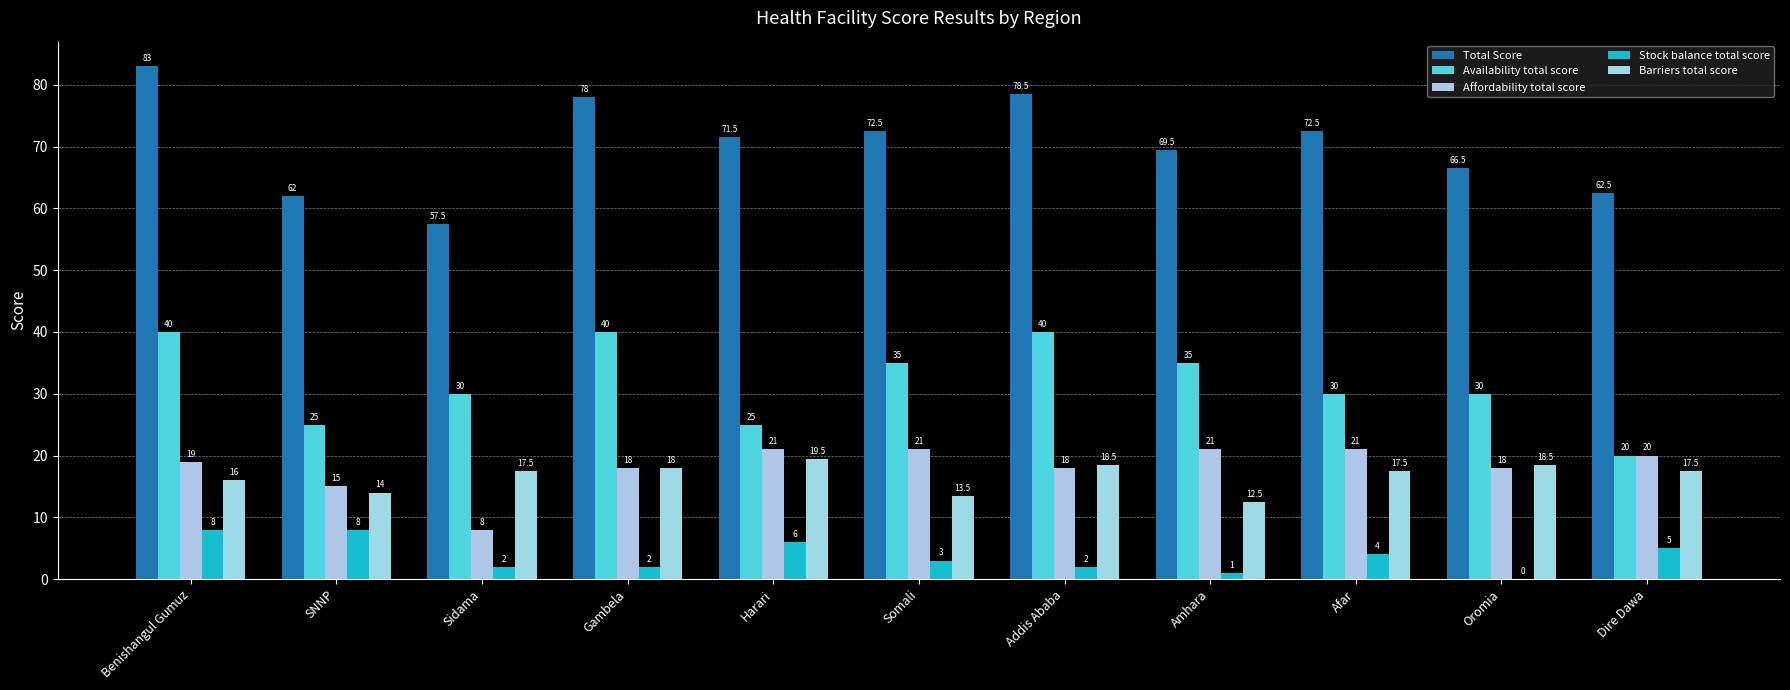

The Stock balance total score series shows 2.0 at Addis Ababa. True or false?

True